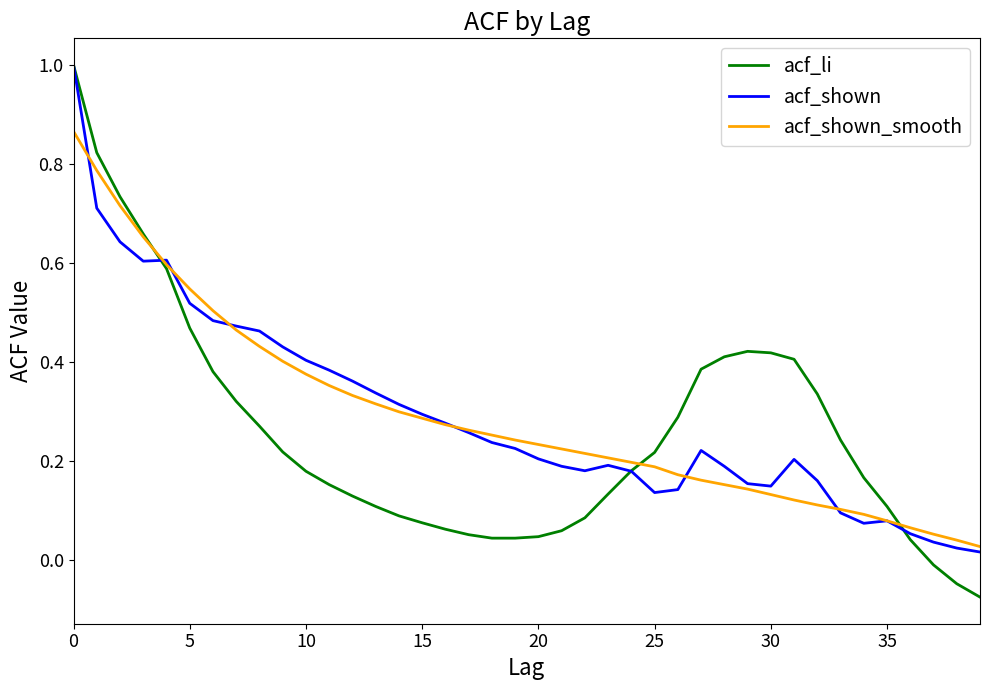

Which series has the widest spread of values?

acf_li